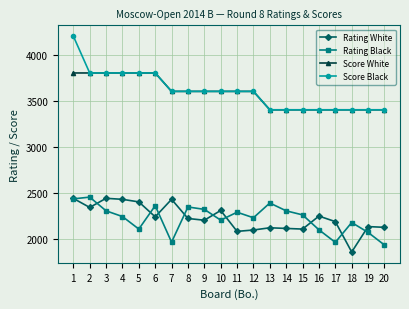

What is the difference between the maximum and minimum values in the Rating White series?

583